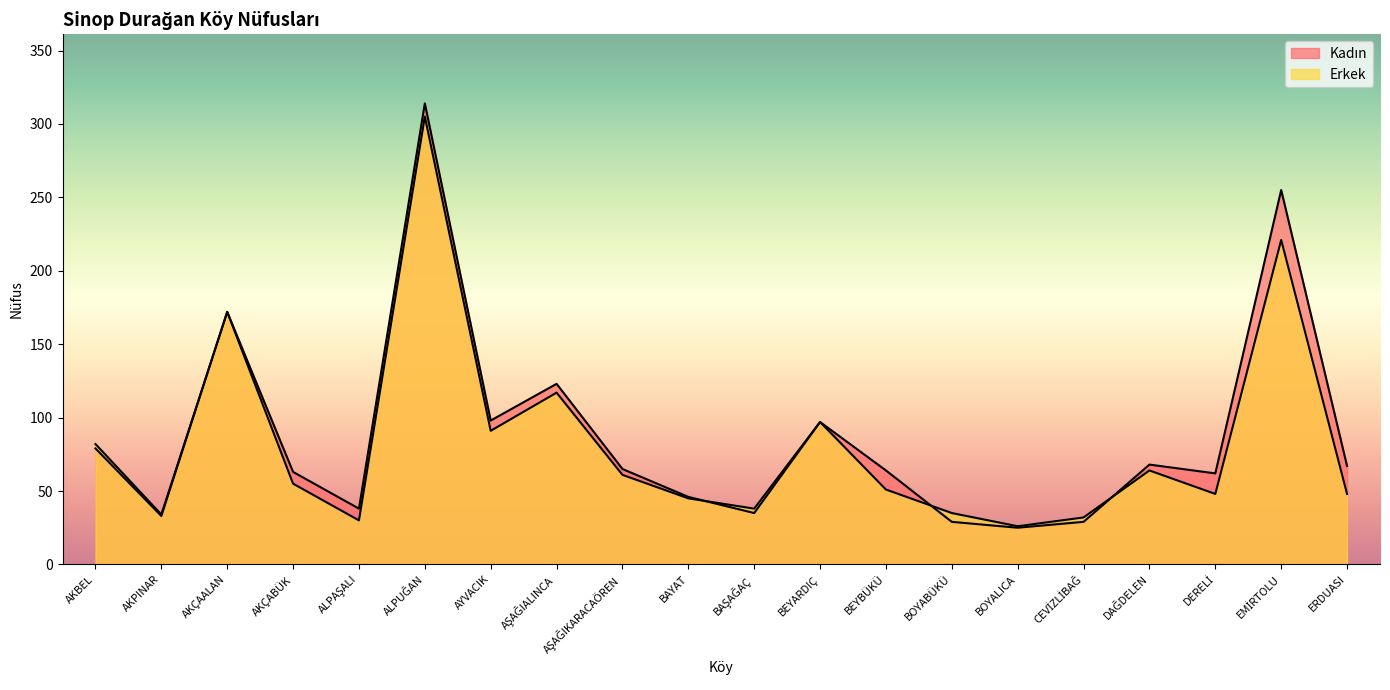

What position from the right is AYVACIK?

14